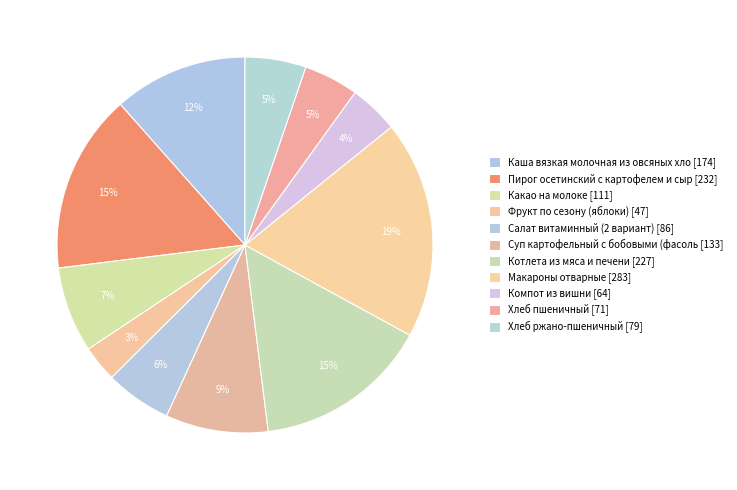

How many segments does this pie chart have?

11